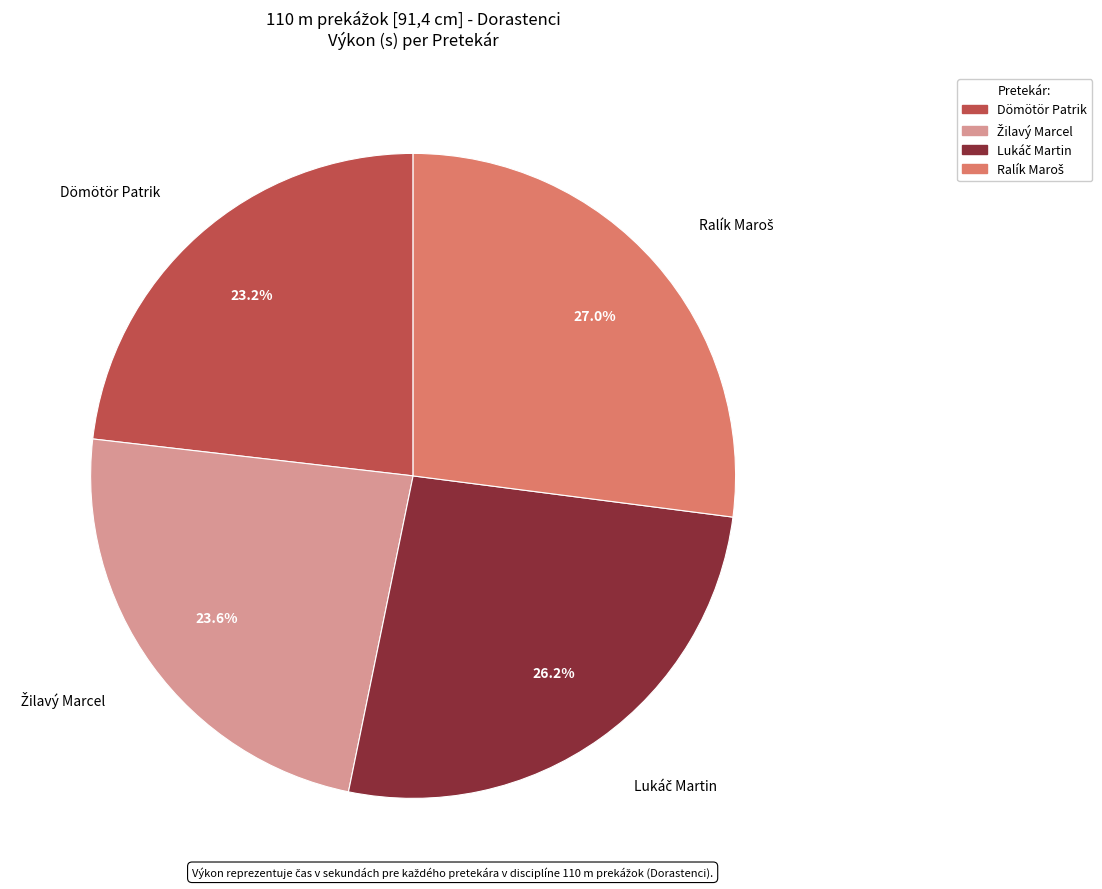

To the nearest percent, what portion does Dömötör Patrik represent?

23%